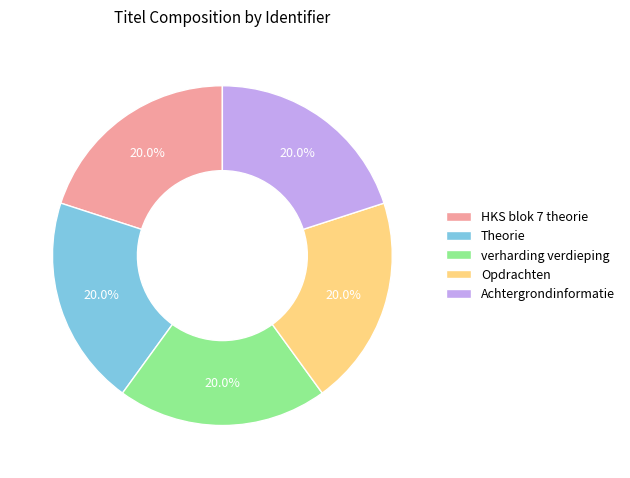

Does verharding verdieping represent more than half of the total?

No